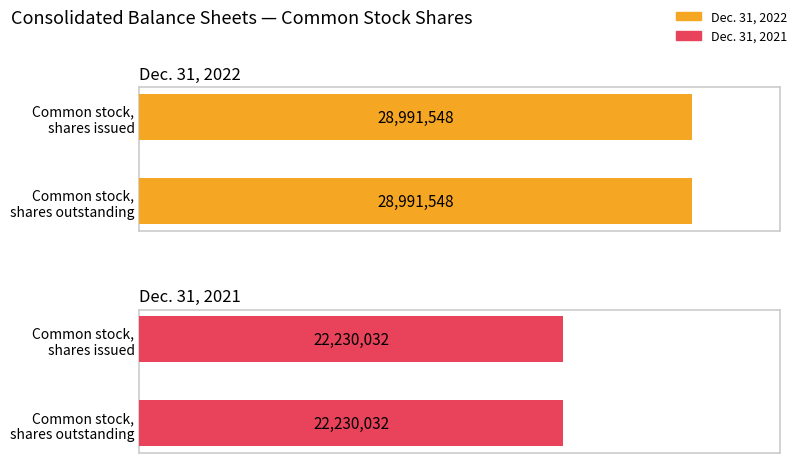

Which series has the widest spread of values?

Dec. 31, 2022